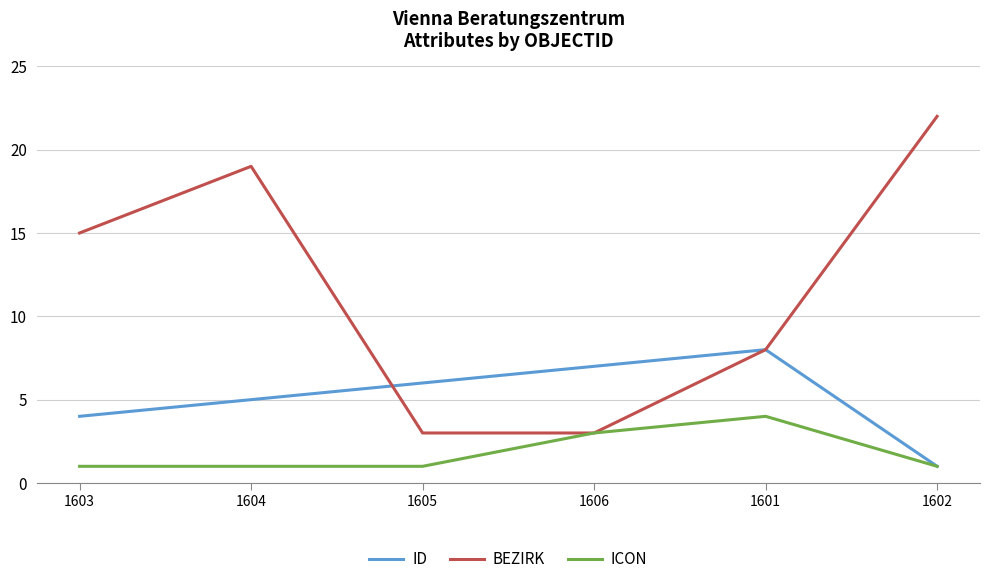

What is the greatest value displayed?

22